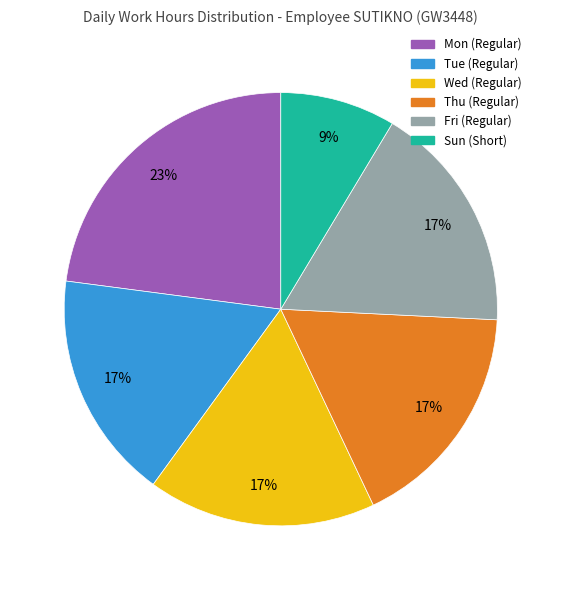

Count the number of slices in the pie.

6